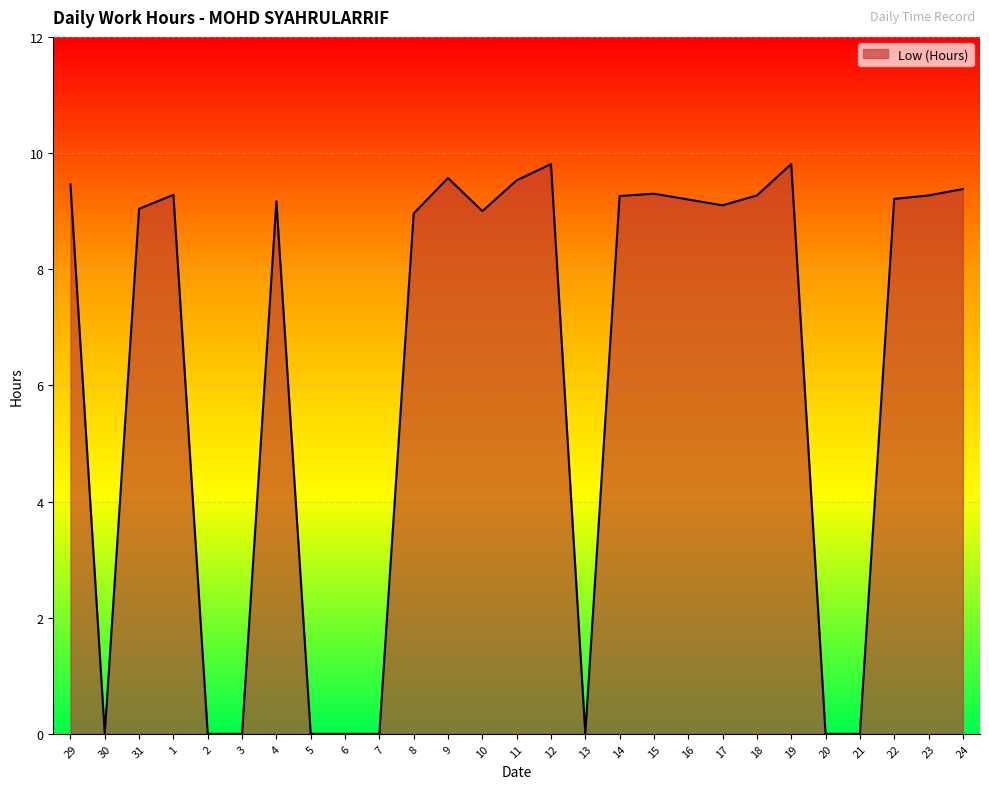

The value at 30 is 0.0. True or false?

True